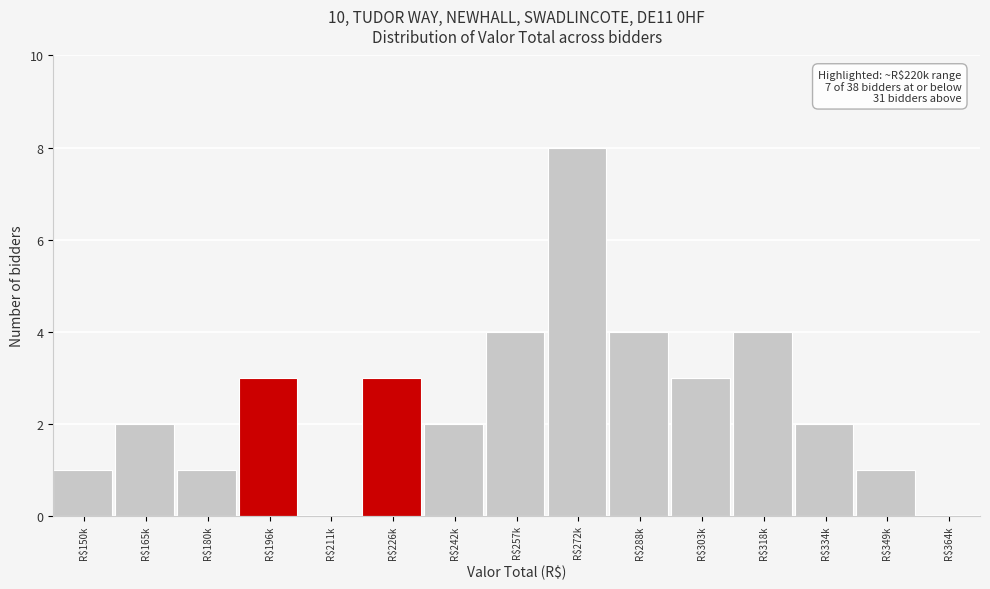

The value at R$150k is 1. True or false?

True